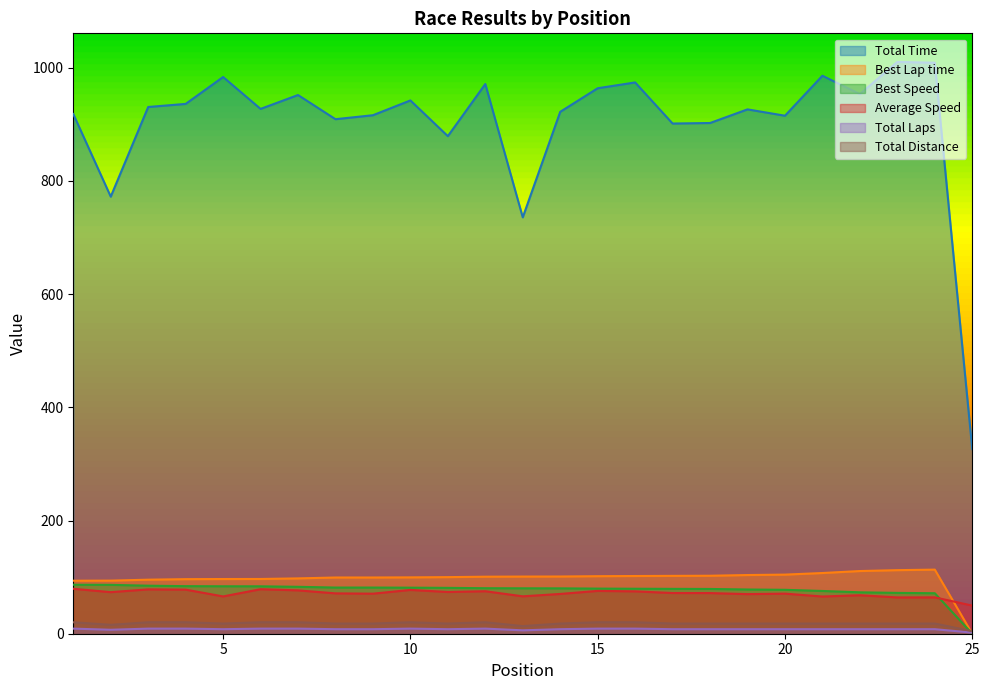

Does the chart have visible grid lines?

No